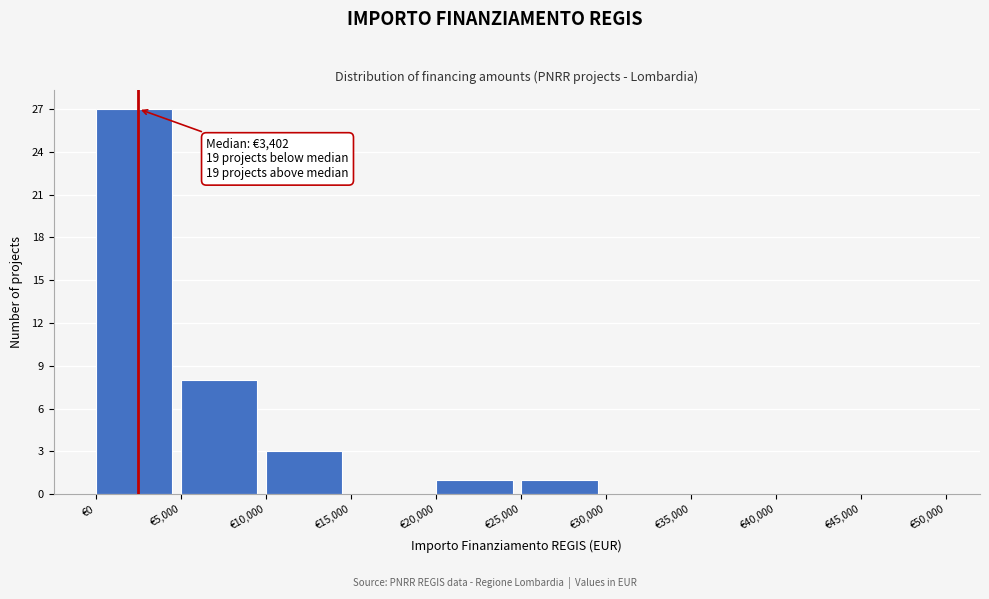

Over which range of the x-axis is the bar tallest?

0 to 5000